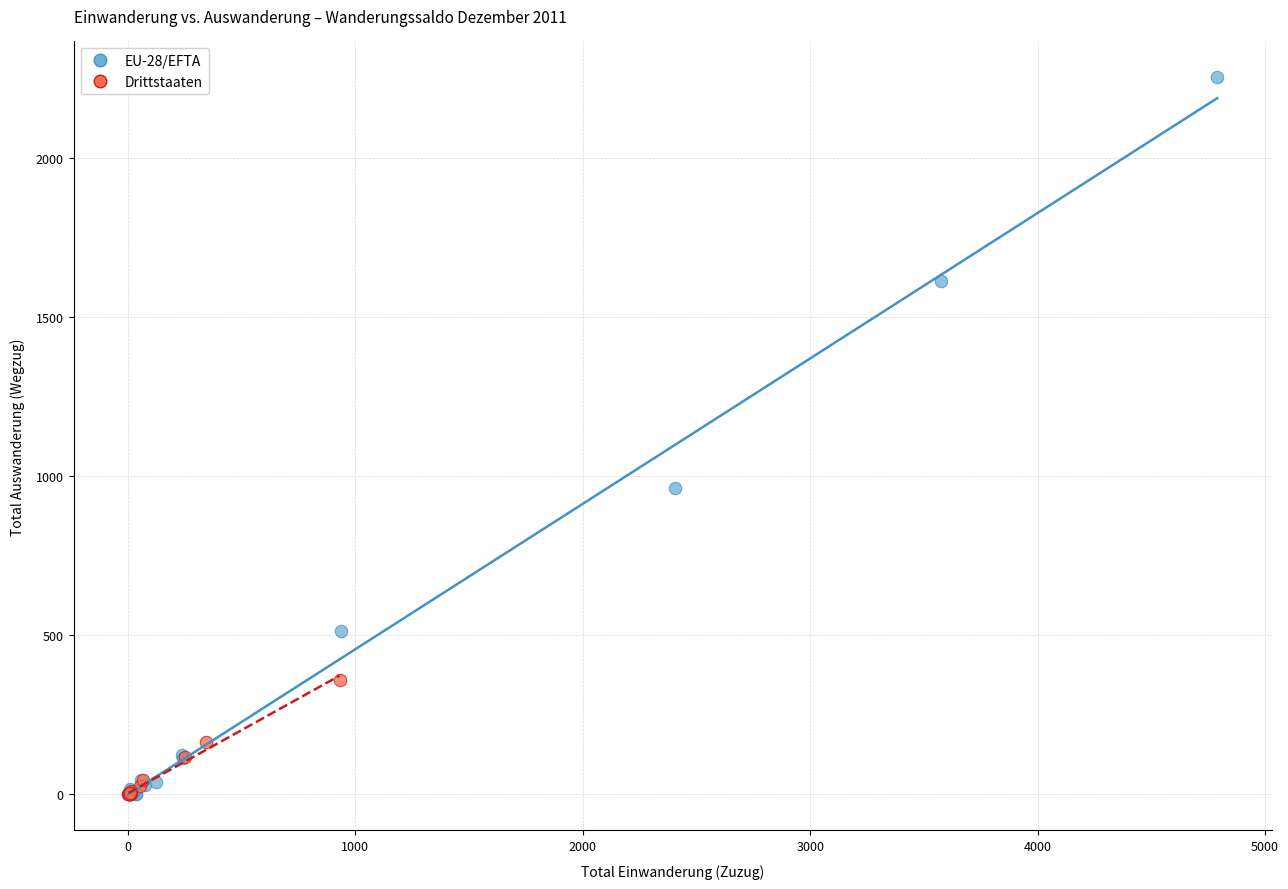

What are all the series names shown in the legend?

EU-28/EFTA, Drittstaaten